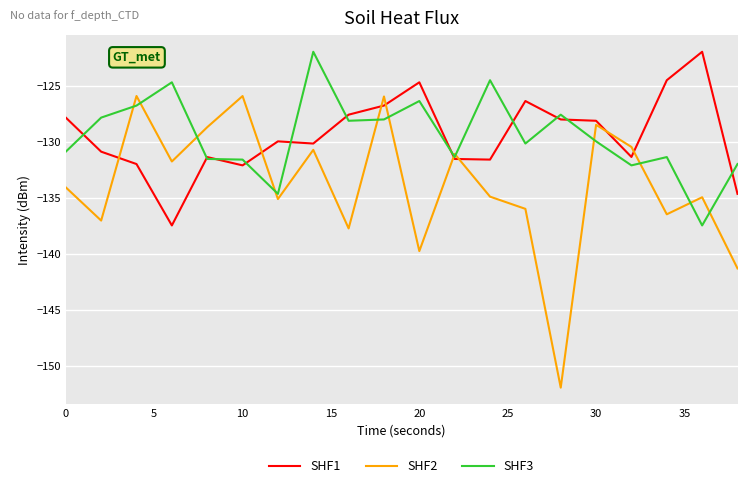

Which series has the widest spread of values?

SHF2